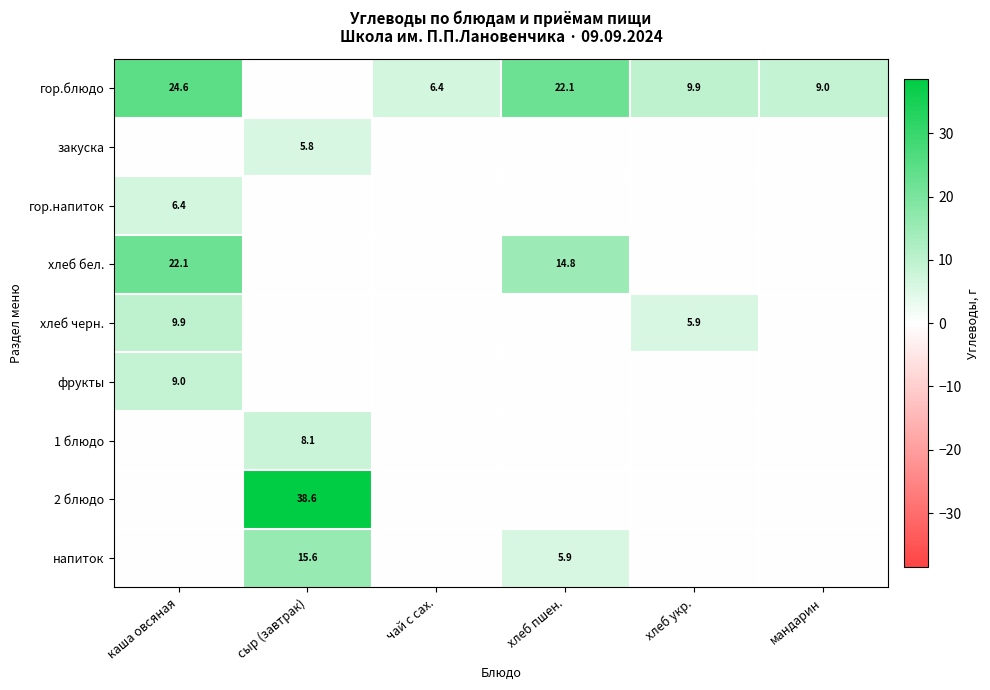

Is it true that хлеб черн. equals 7.8 at хлеб укр.?

False